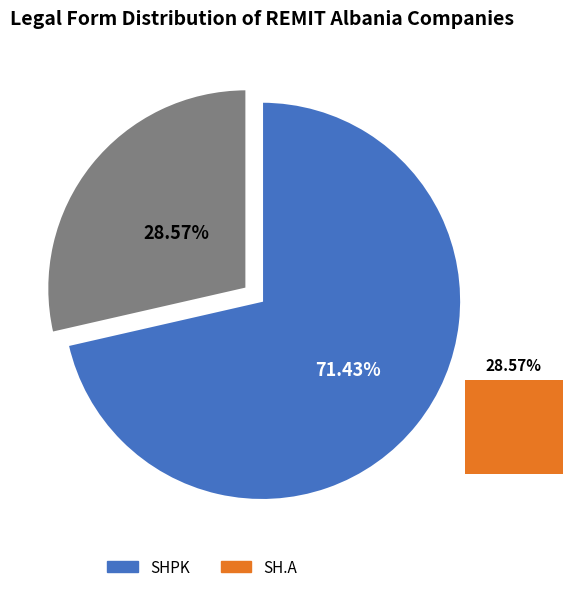

Does SHPK account for over 50% of the chart?

Yes